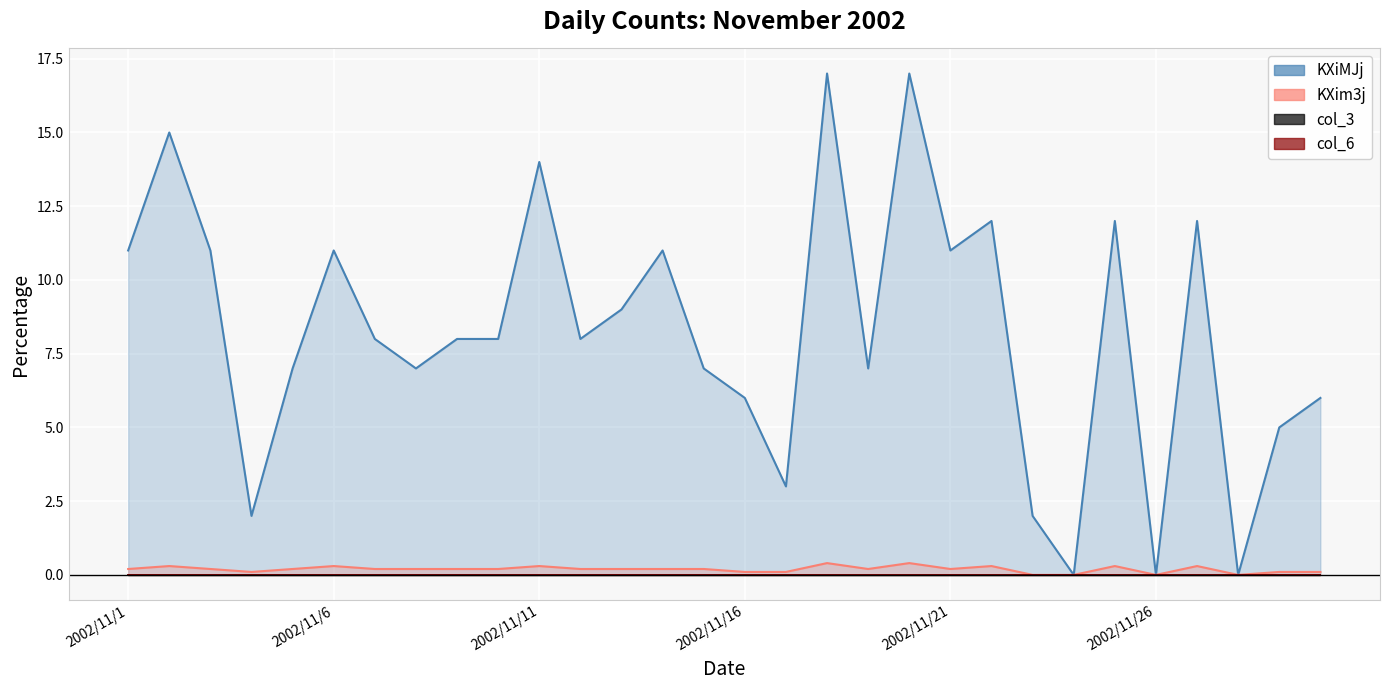

The value of KXim3j at 2002/11/18 is 0.7. True or false?

False